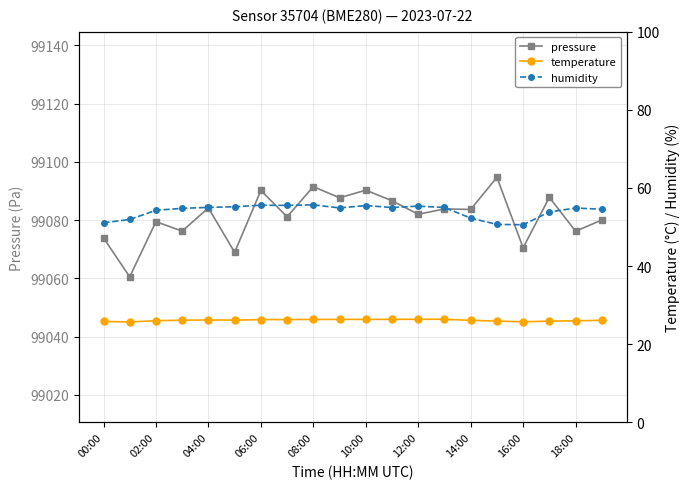

What is the greatest value displayed?

99094.7